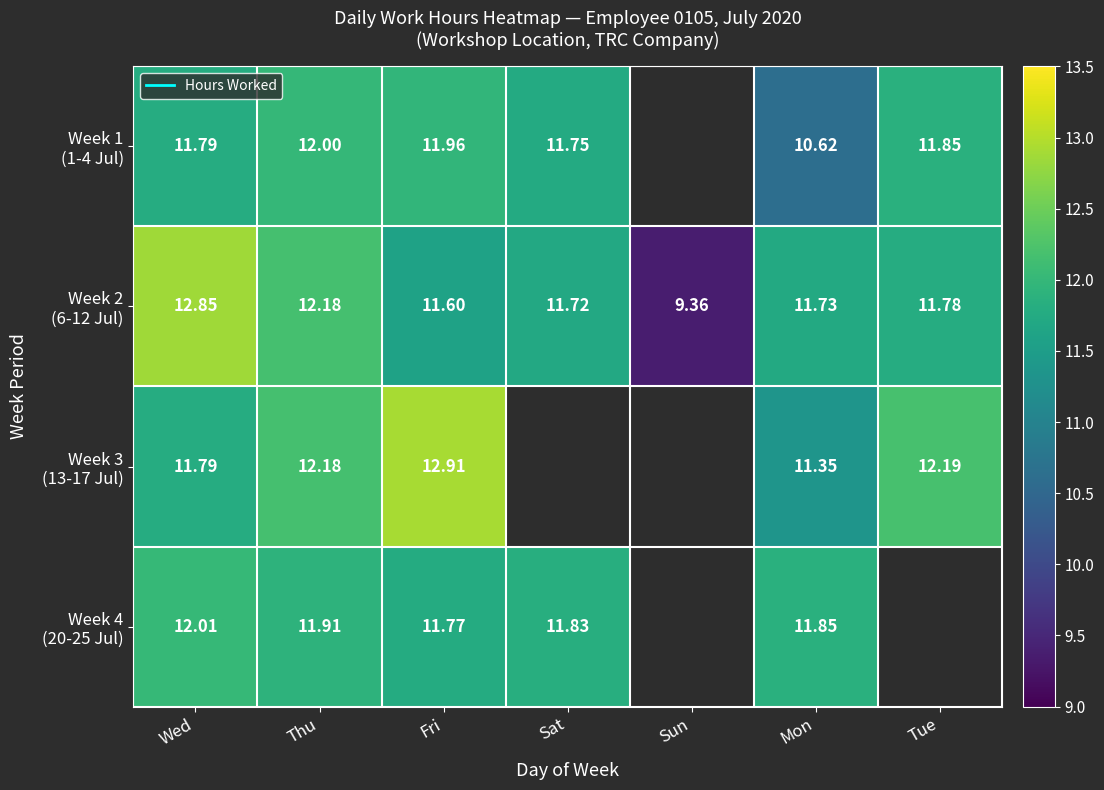

What is the minimum value for Week 2 (6-12 Jul)?

9.4